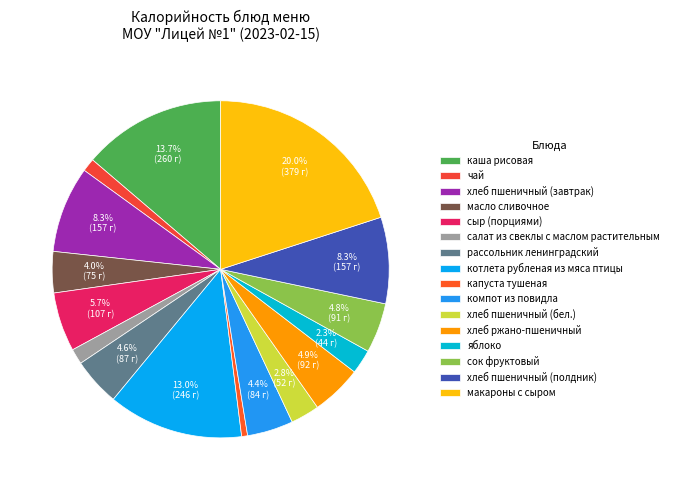

To the nearest percent, what percentage of the pie is сок фруктовый?

5%